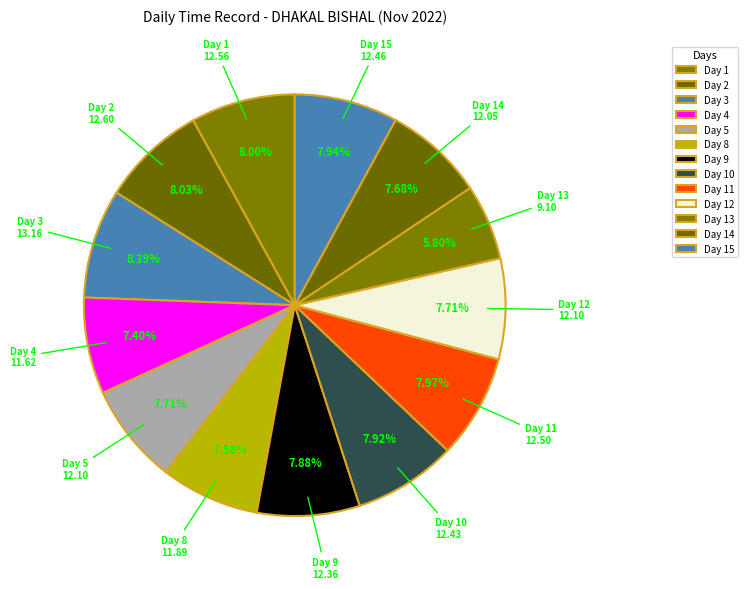

Is the sum of Day 14 and Day 9 greater than half?

No